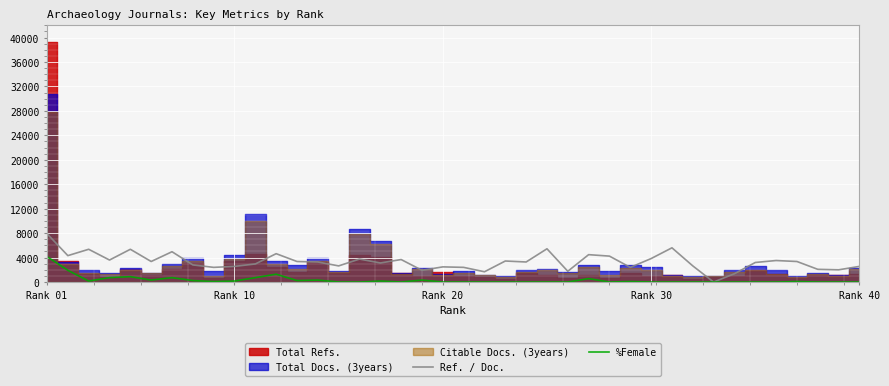

At which label does Ref. / Doc. first exceed 3280?

Rank 01